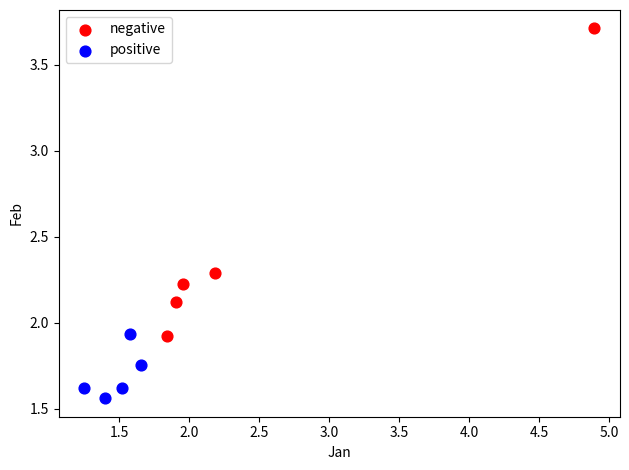

Which series contains the lowest Y value?

positive